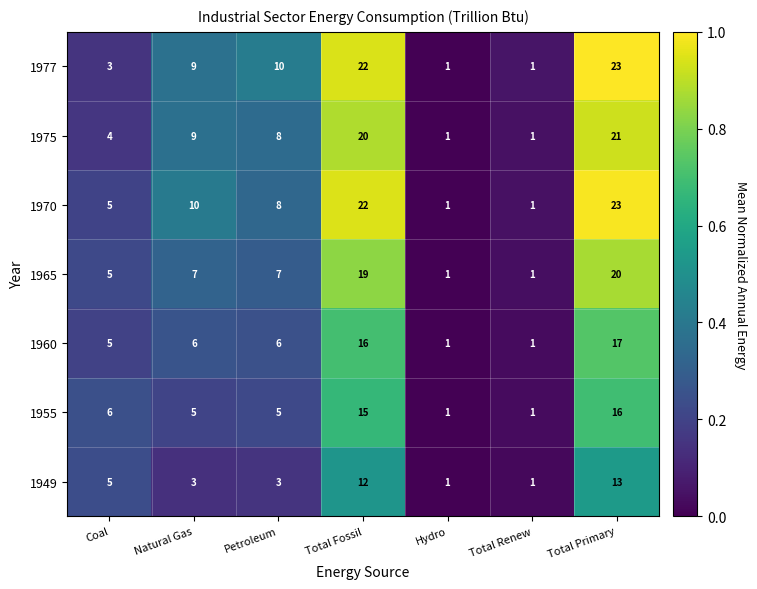

Which label corresponds to the largest value in the chart?

Total Primary